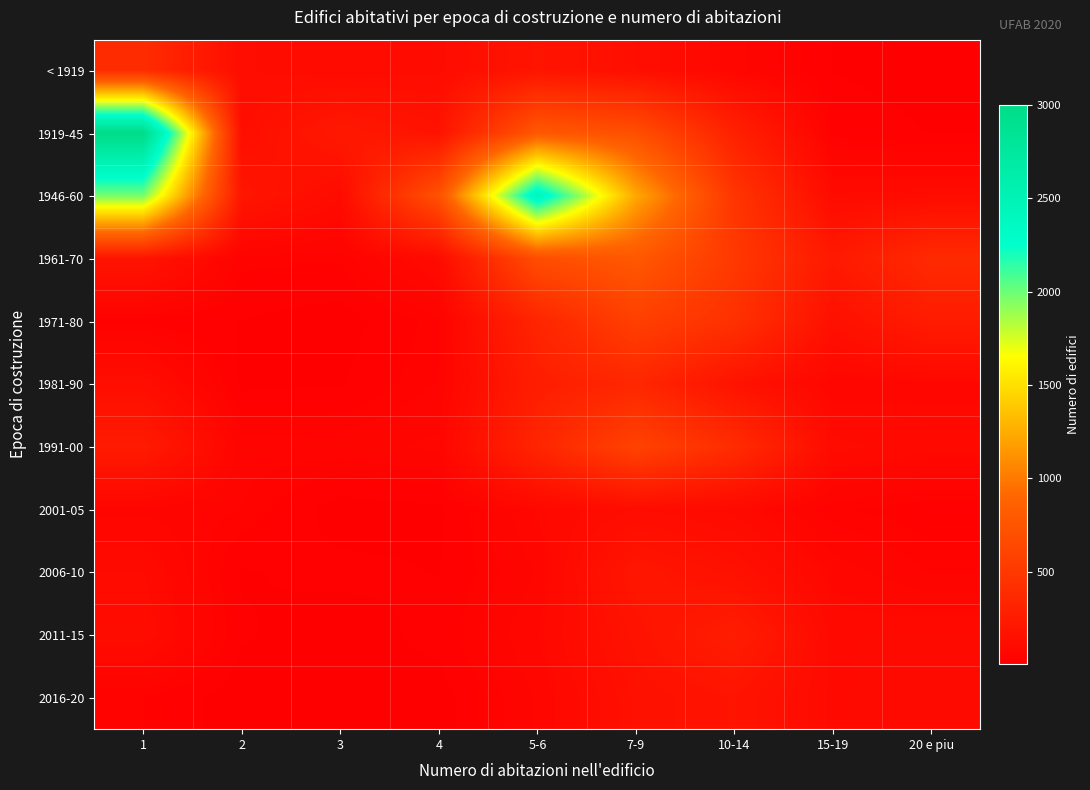

Reading left to right, list all the values displayed in this chart.

< 1919: 1=394	2=123	3=104	4=115	5-6=188	7-9=138	10-14=68	15-19=14	20 e piu=6
1919-45: 1=3002	2=133	3=226	4=176	5-6=785	7-9=702	10-14=295	15-19=27	20 e piu=14
1946-60: 1=1972	2=202	3=108	4=725	5-6=2429	7-9=1229	10-14=472	15-19=104	20 e piu=112
1961-70: 1=189	2=37	3=34	4=107	5-6=688	7-9=784	10-14=506	15-19=231	20 e piu=379
1971-80: 1=26	2=14	3=5	4=39	5-6=332	7-9=567	10-14=435	15-19=154	20 e piu=254
1981-90: 1=131	2=10	3=13	4=46	5-6=271	7-9=345	10-14=175	15-19=65	20 e piu=73
1991-00: 1=244	2=51	3=53	4=66	5-6=334	7-9=595	10-14=395	15-19=109	20 e piu=91
2001-05: 1=56	2=44	3=5	4=10	5-6=82	7-9=121	10-14=97	15-19=34	20 e piu=23
2006-10: 1=103	2=13	3=20	4=14	5-6=63	7-9=204	10-14=157	15-19=73	20 e piu=42
2011-15: 1=118	2=17	3=4	4=21	5-6=79	7-9=174	10-14=263	15-19=95	20 e piu=102
2016-20: 1=33	2=3	3=13	4=5	5-6=64	7-9=153	10-14=187	15-19=96	20 e piu=100